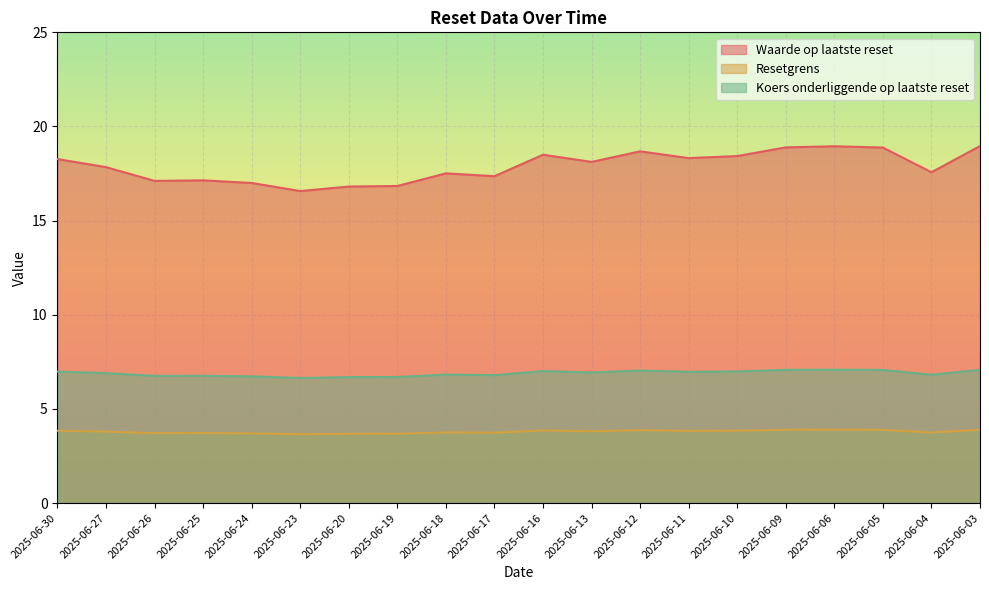

The Resetgrens series shows 2.6 at 2025-06-13. True or false?

False